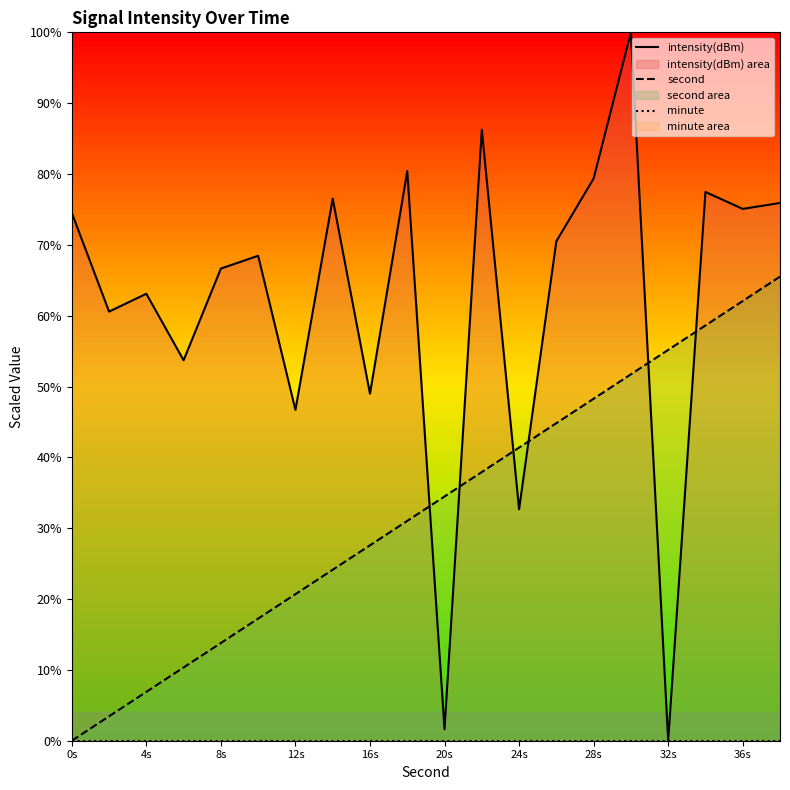

At which category is the sum across all series the highest?

15